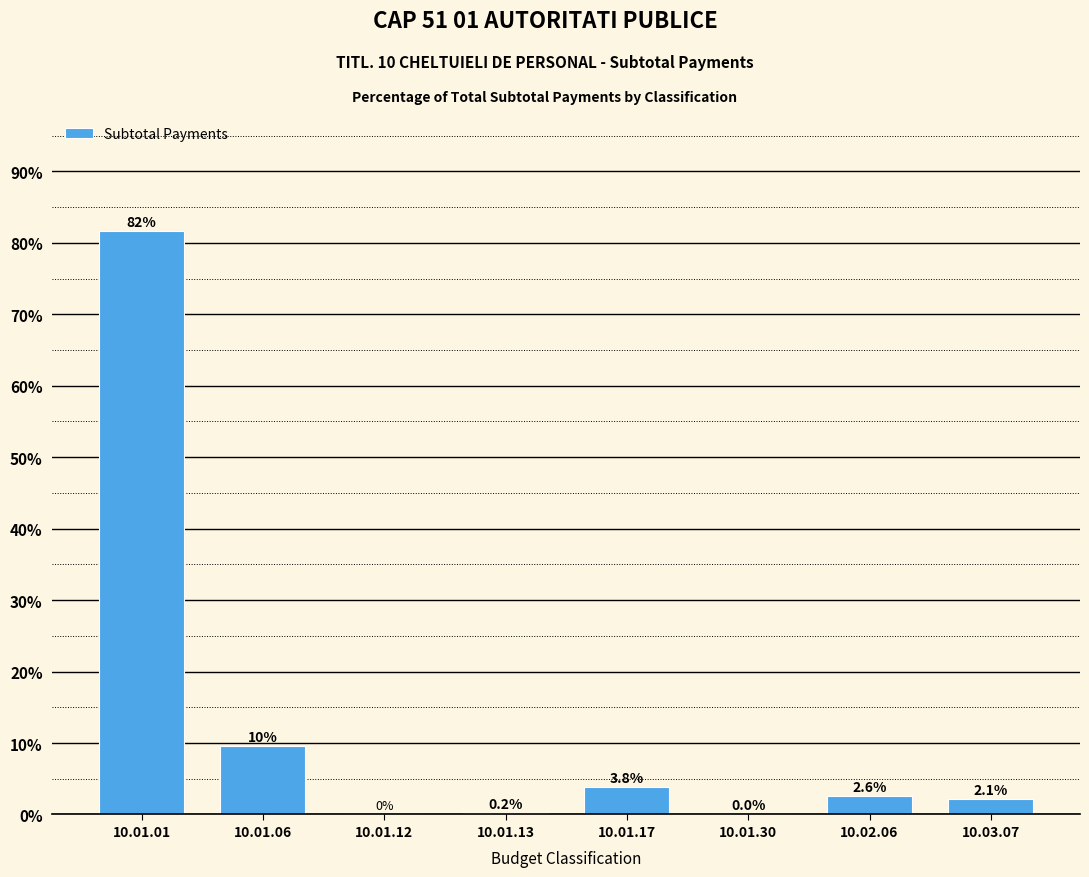

Which label corresponds to the largest value in the chart?

10.01.01